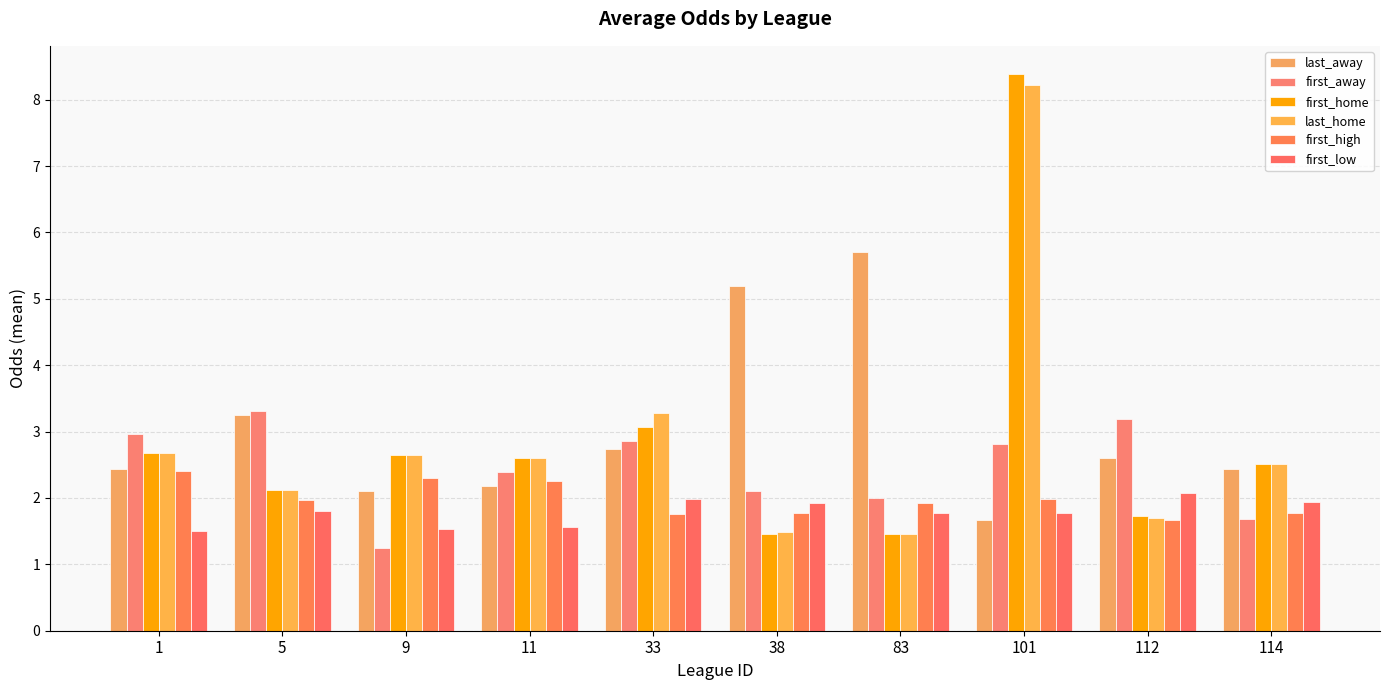

Which category has the lowest value across all series?

9